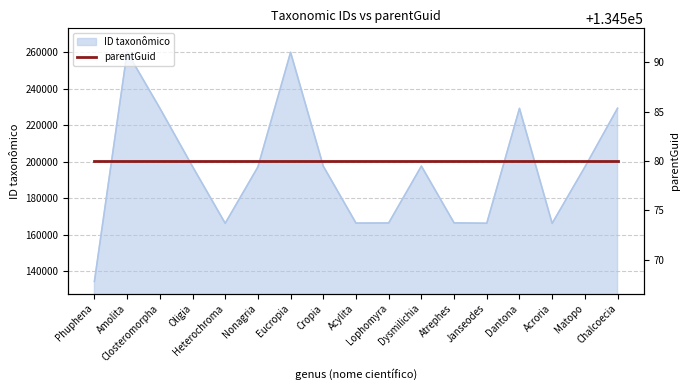

What is the change in value from Closteromorpha to Cropia?

-31848